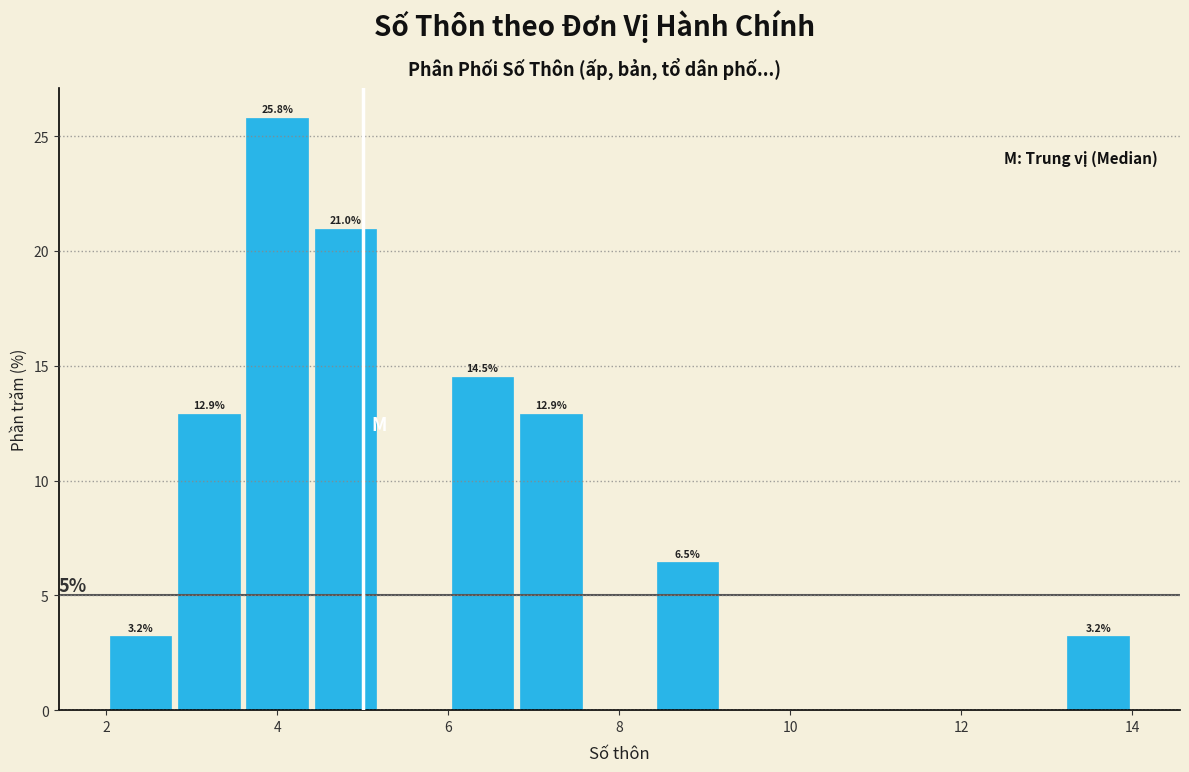

Which range on the x-axis has the tallest bar?

3.6 to 4.4